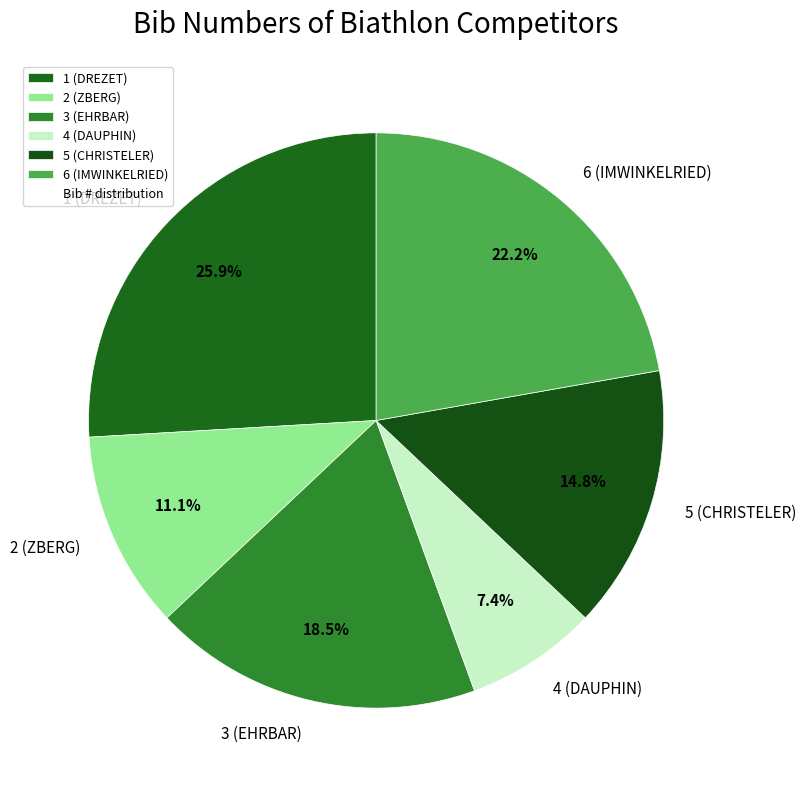

How many slices are in this pie chart?

6